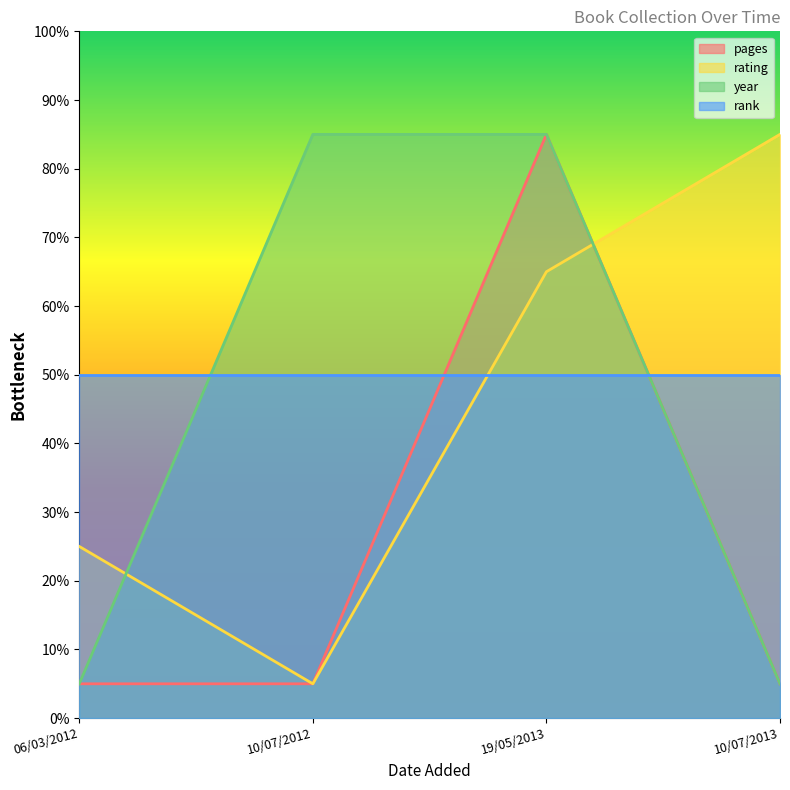

Which label corresponds to the smallest value in the chart?

06/03/2012